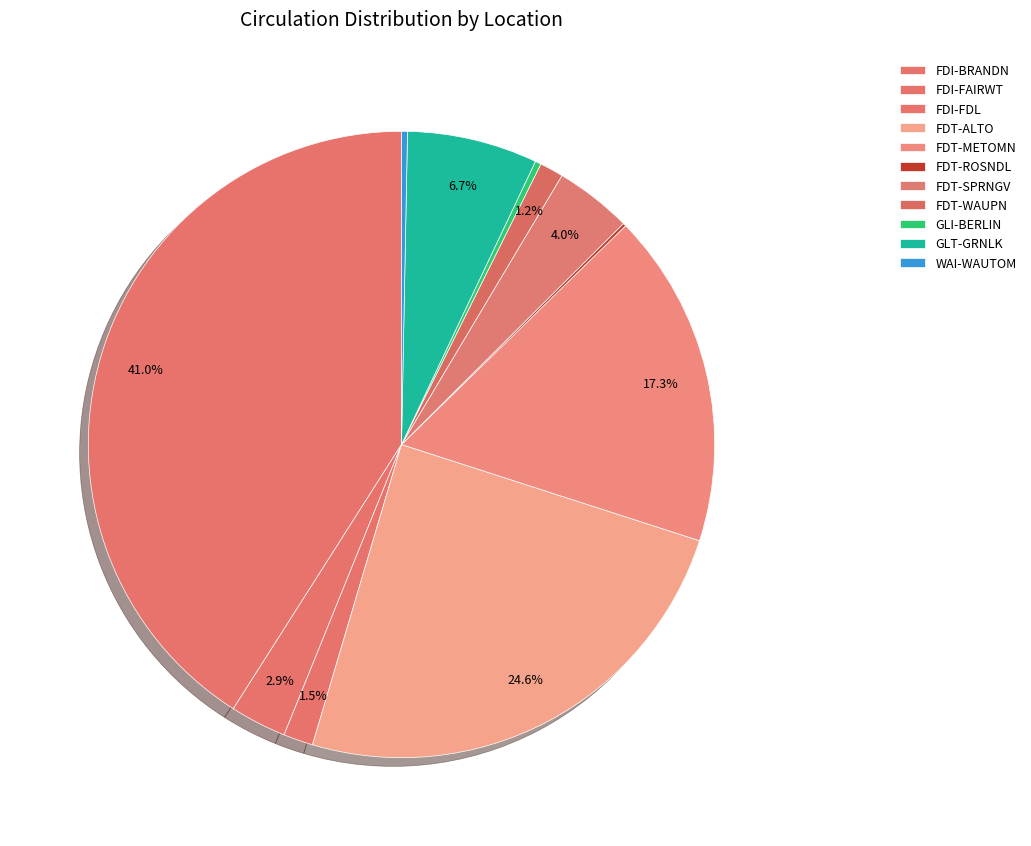

What percentage do WAI-WAUTOM and GLI-BERLIN together represent?

0.6%